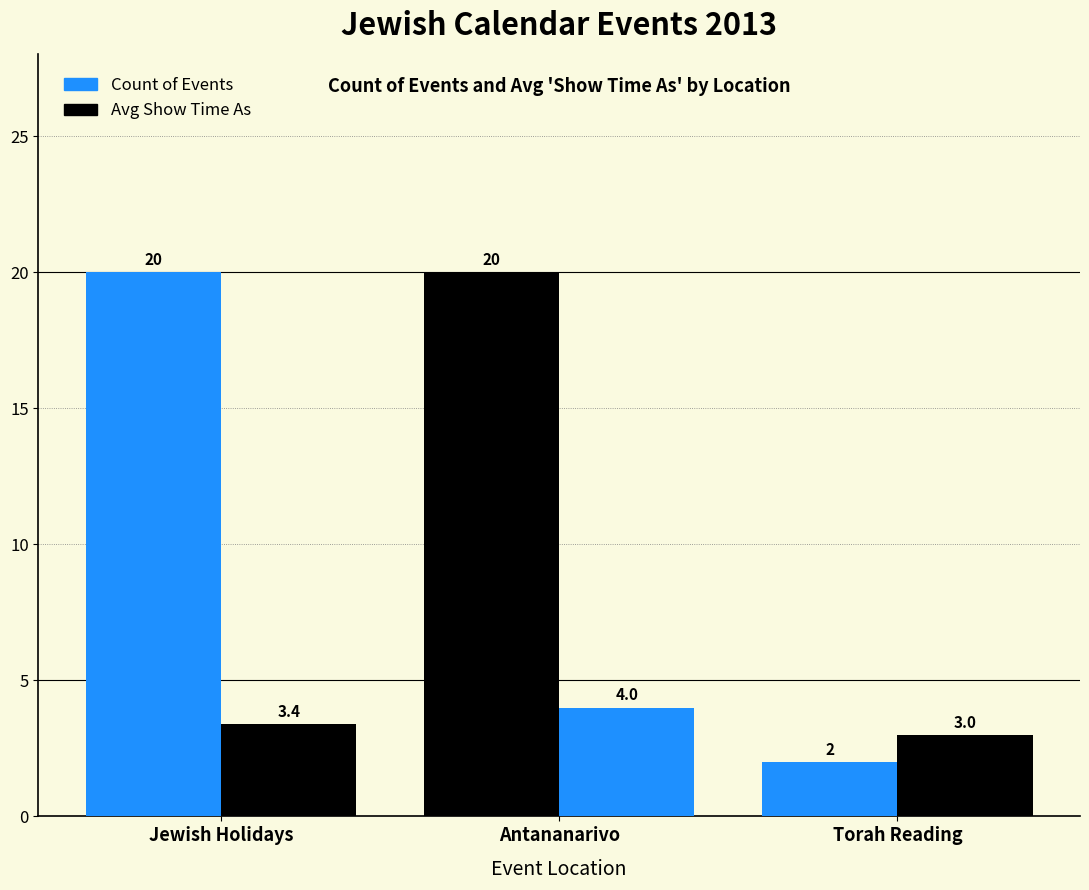

What value does the Count of Events series have at Jewish Holidays?

20.0